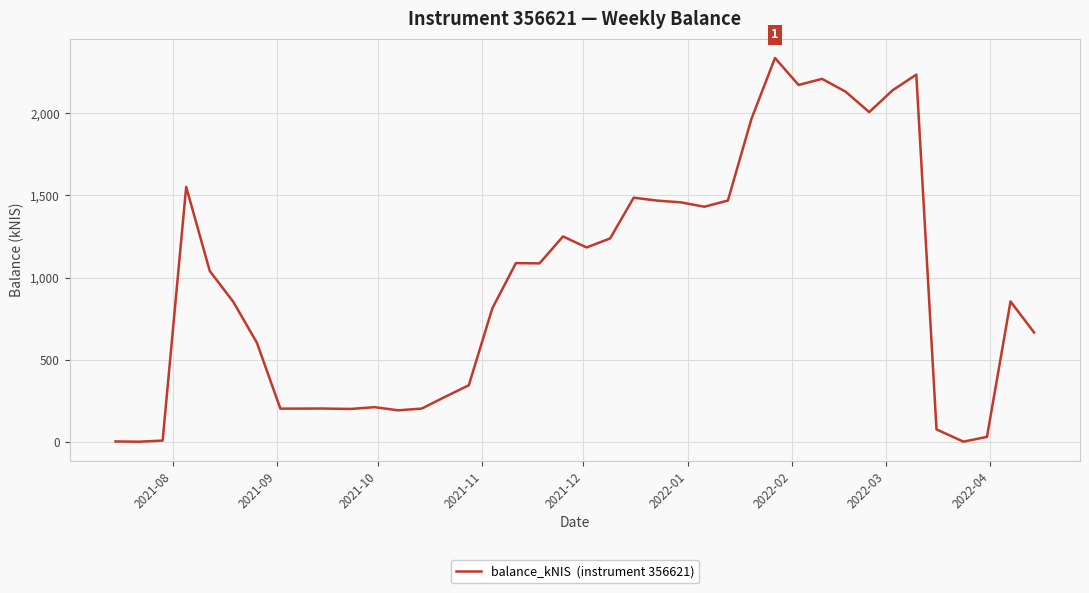

What is the maximum value shown in the chart?

2337.1